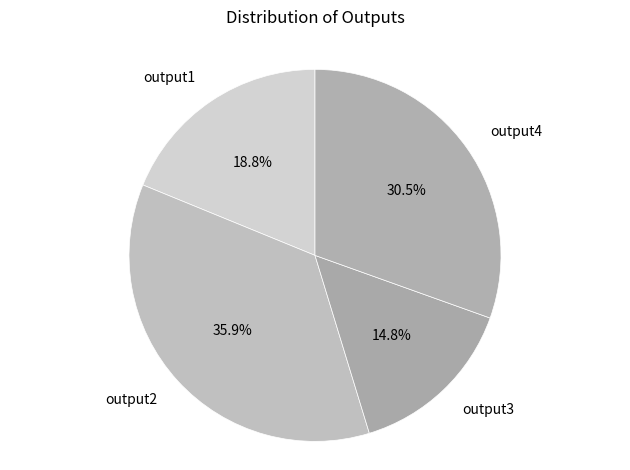

What percentage is the output2 slice, to the nearest percent?

36%